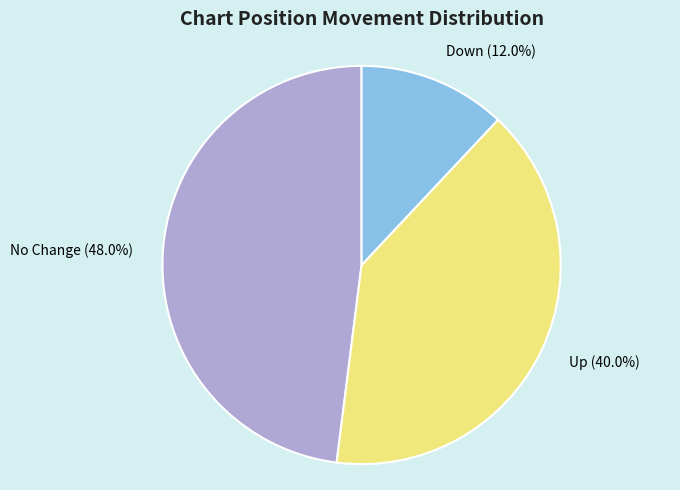

What is the largest slice in the pie chart?

No Change